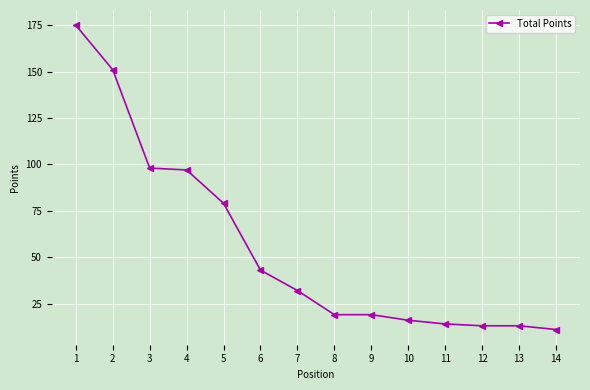

Count the number of categories in the chart.

14